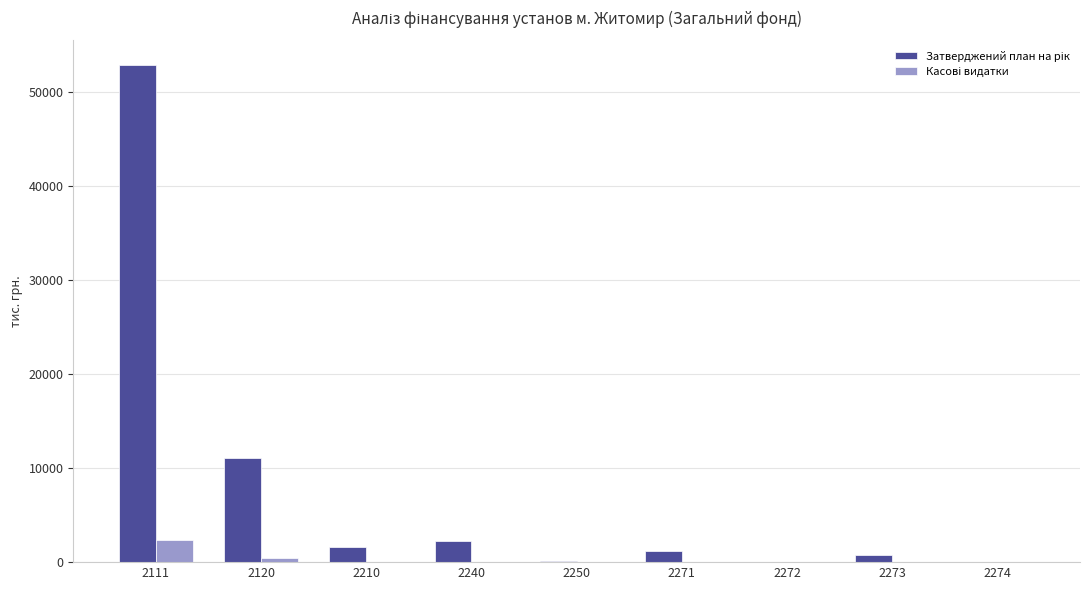

What is the total value across all series at 2111?

55197.7